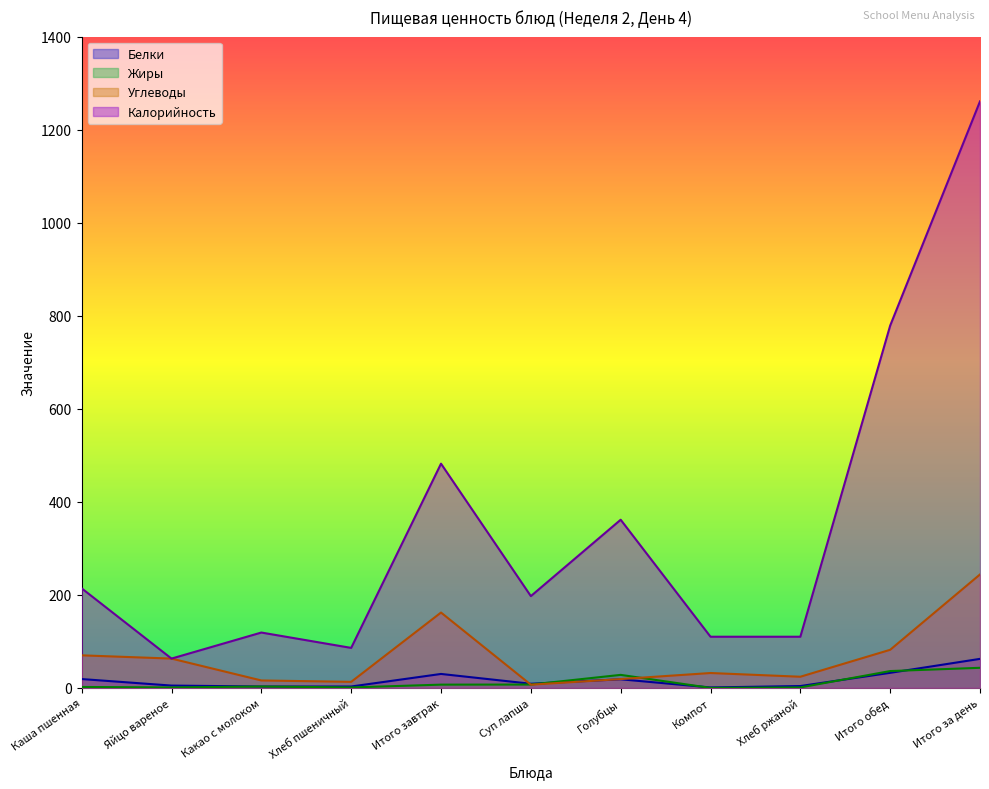

How many data points does each series have?

11